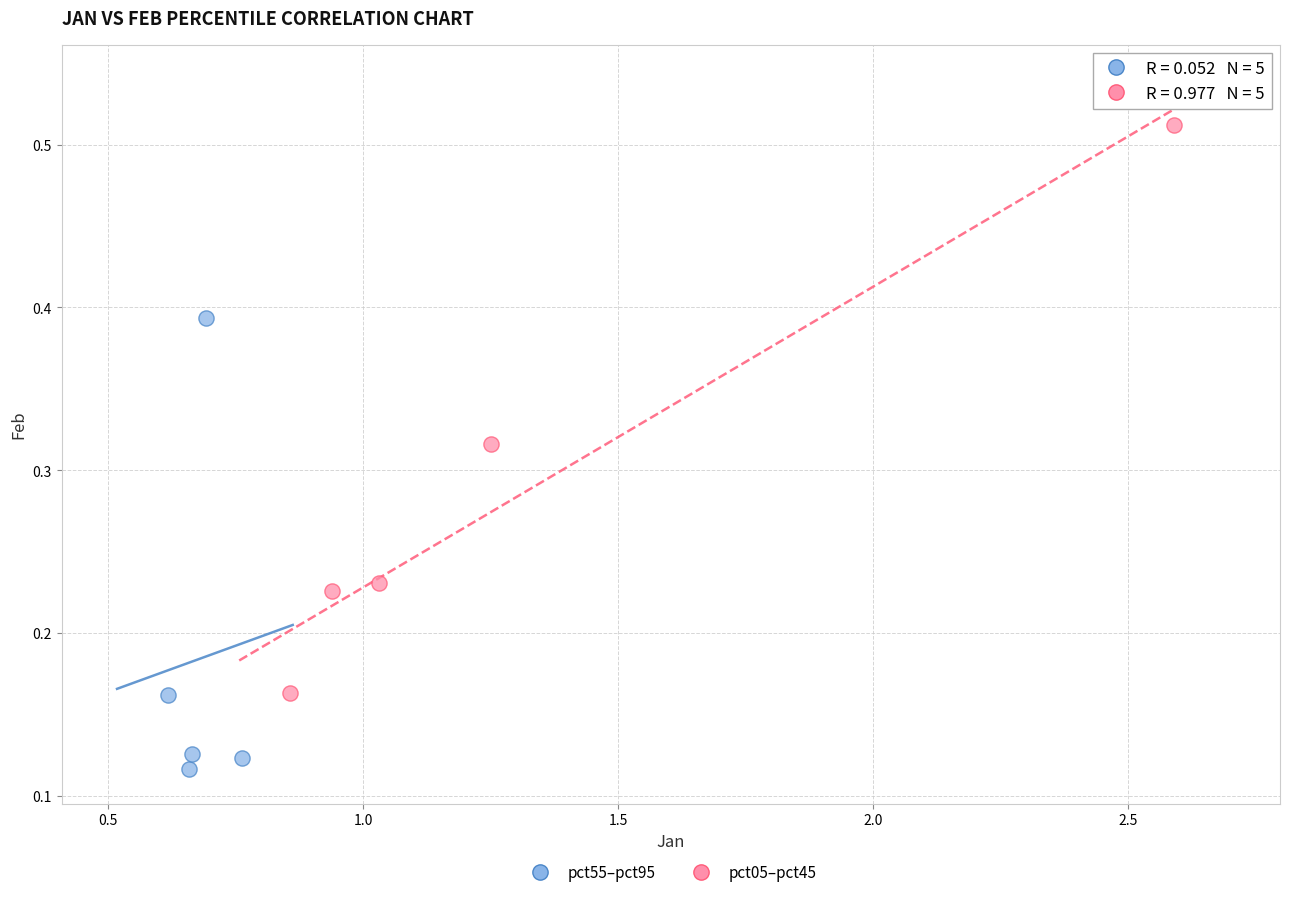

What are all the series names shown in the legend?

pct55–pct95, pct05–pct45